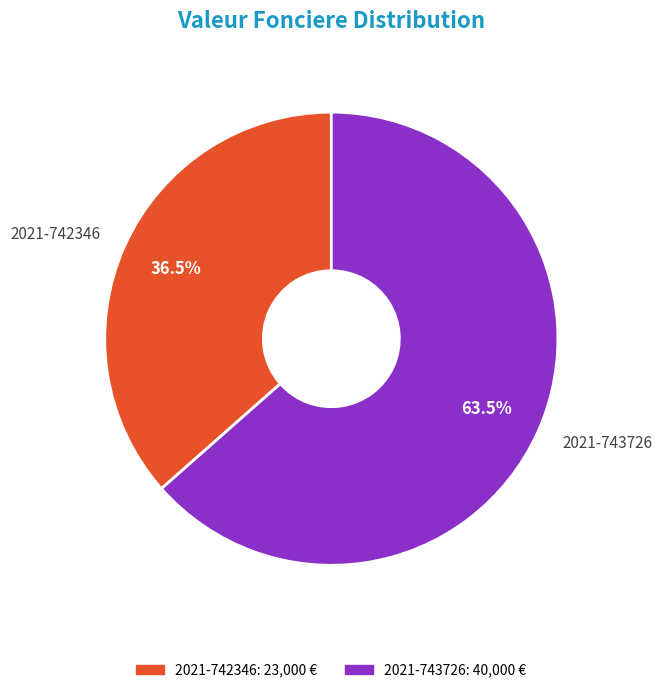

Which category has the smallest portion of the pie?

2021-742346